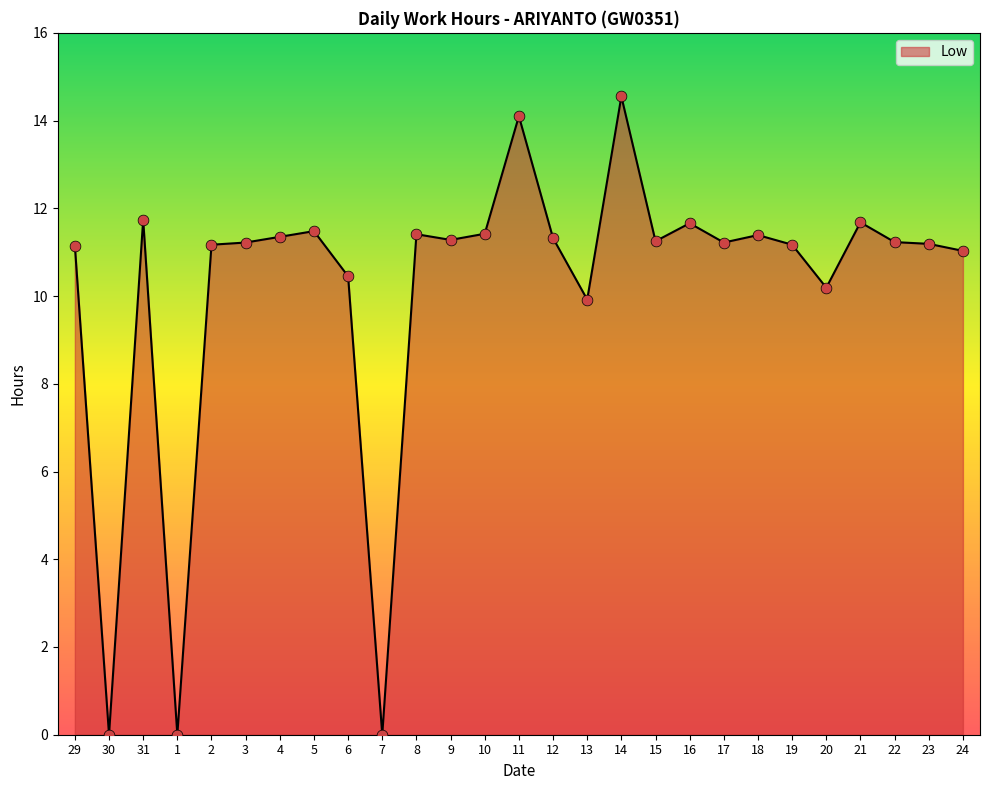

What is the change in value from 31 to 19?

-0.6